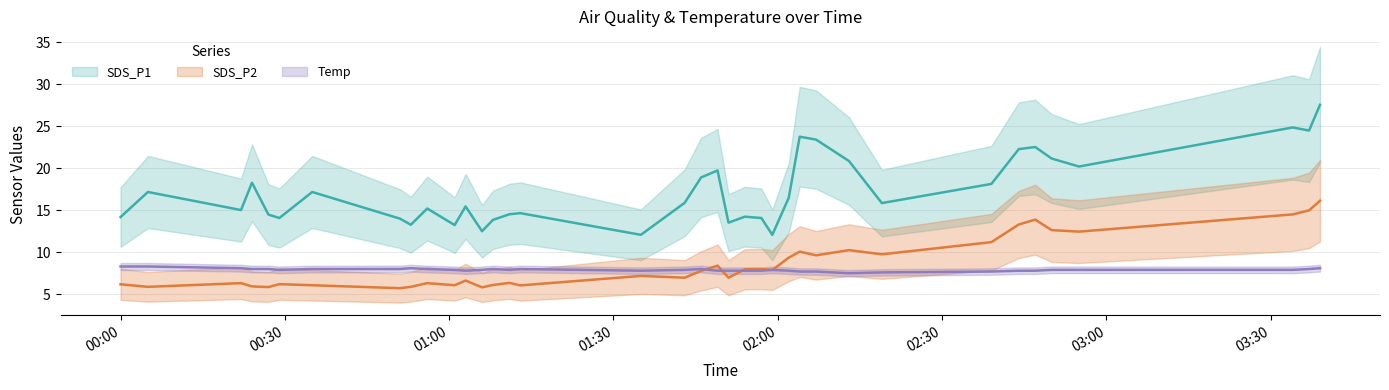

How many lines are shown in the chart?

3